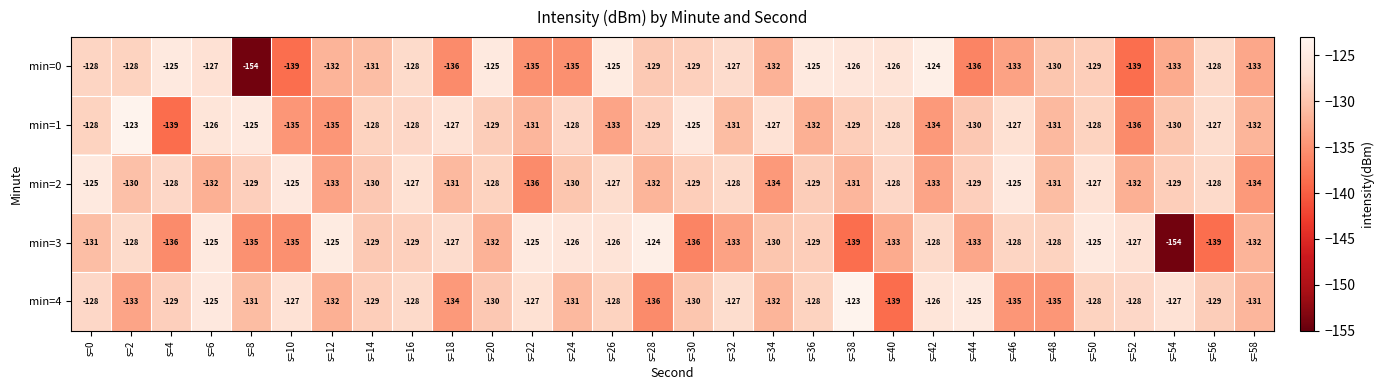

Which series has the largest total across all categories?

min=2